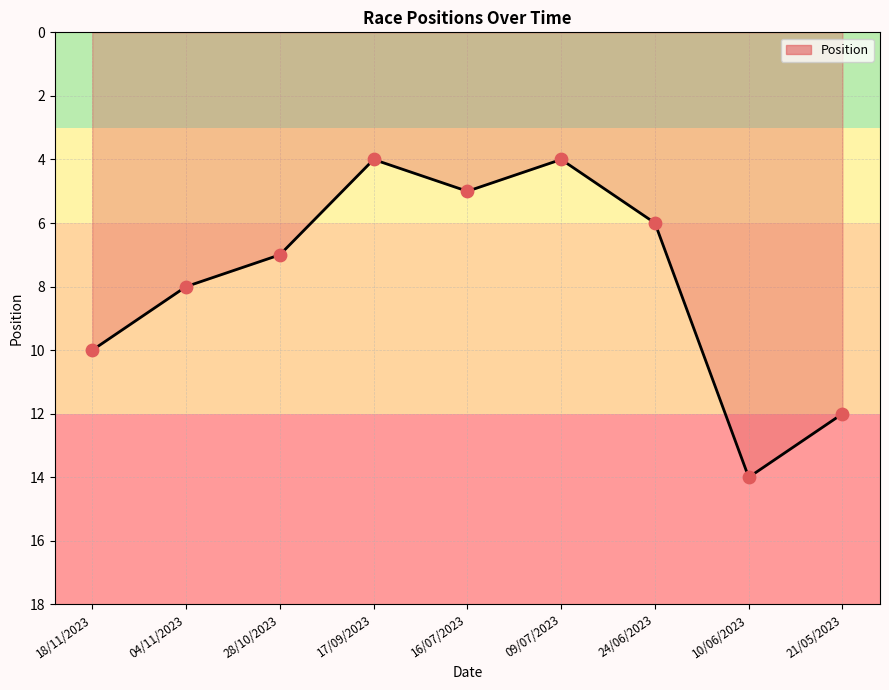

Which has a higher value, 04/11/2023 or 09/07/2023?

04/11/2023